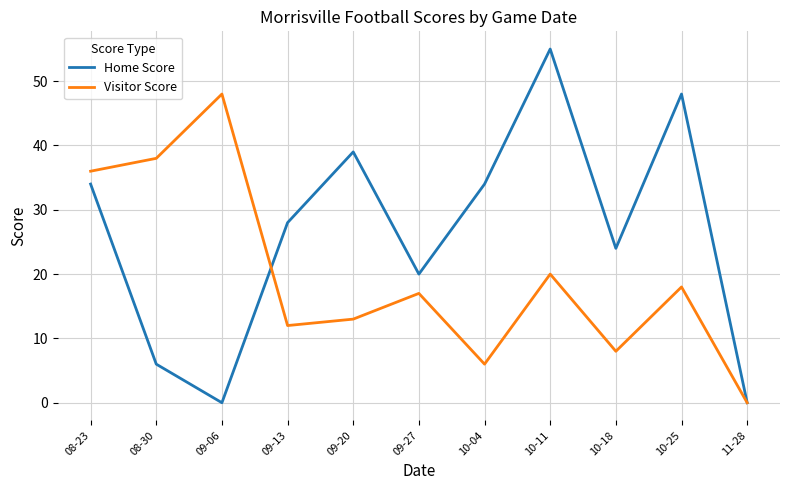

What is the maximum value for Home Score?

55